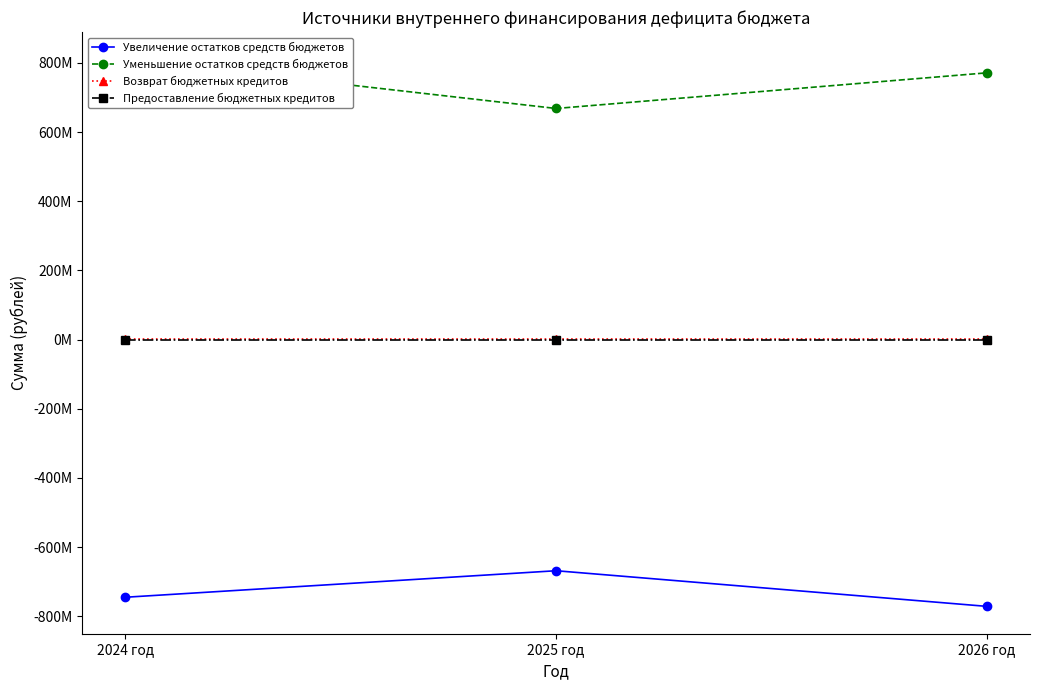

What is the label of the 2nd point from the right?

2025 год